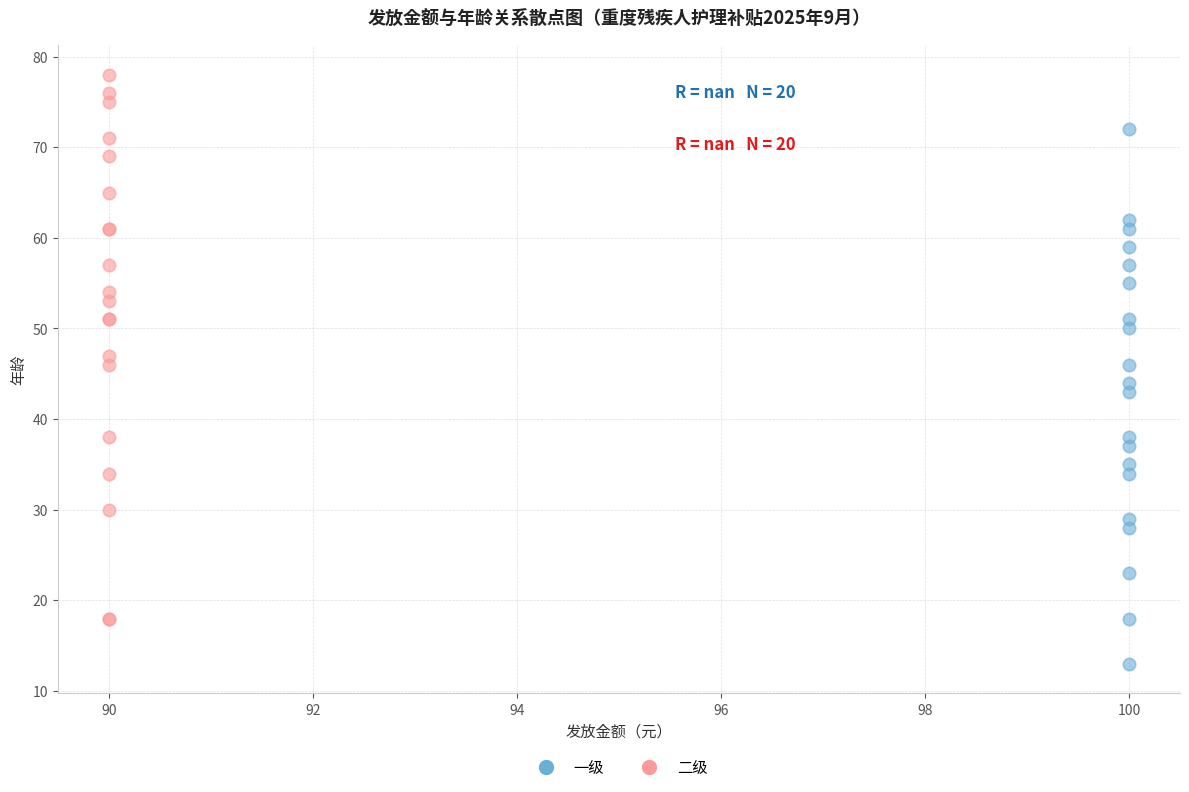

Which series reaches the minimum Y coordinate?

一级